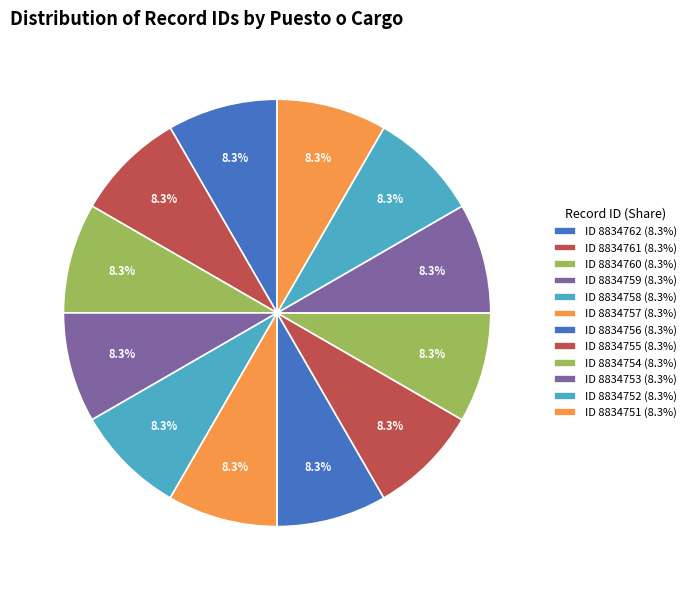

Count the number of slices in the pie.

12